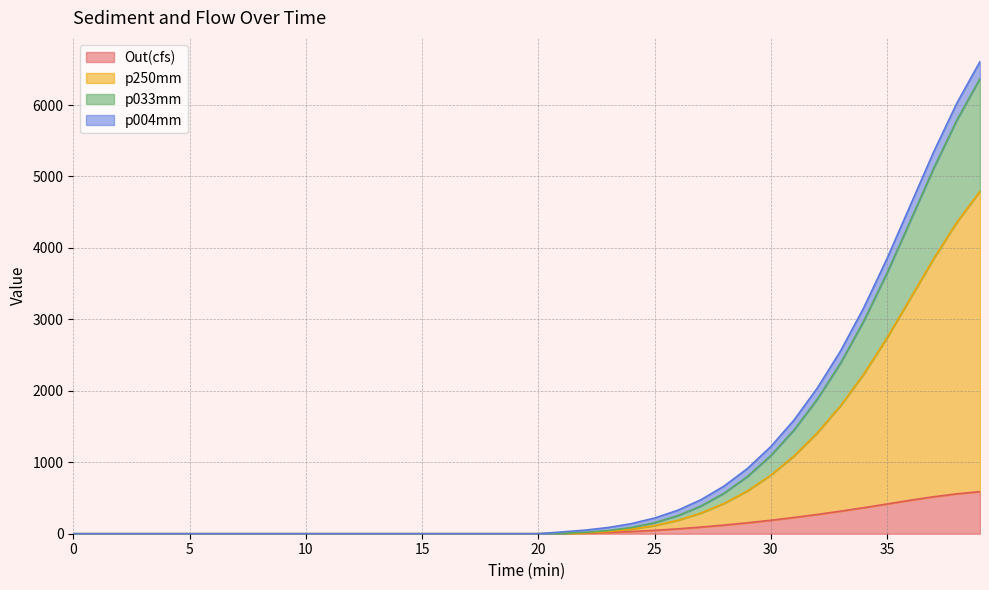

What is the difference between the p250mm values at 10.0 and 23.0?

30.8